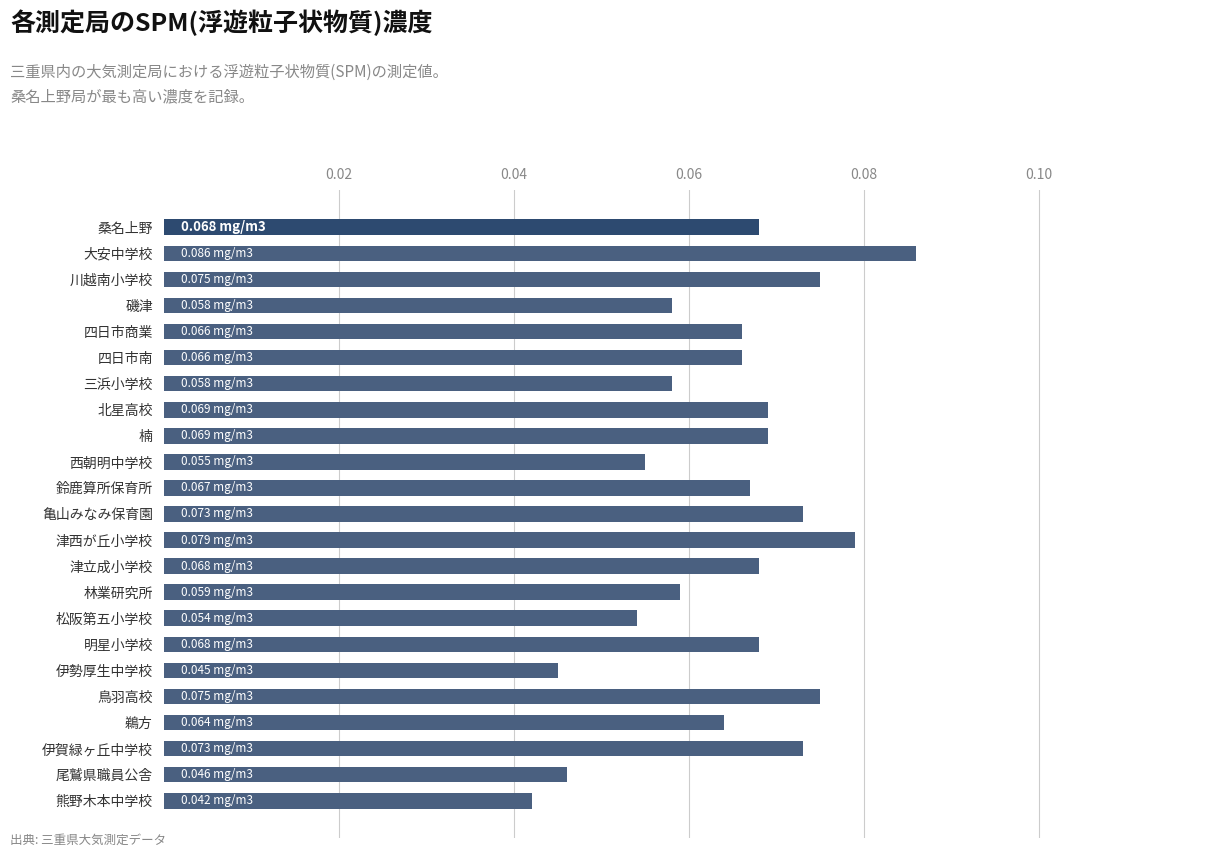

Between 鳥羽高校 and 鵜方, which is larger?

鳥羽高校